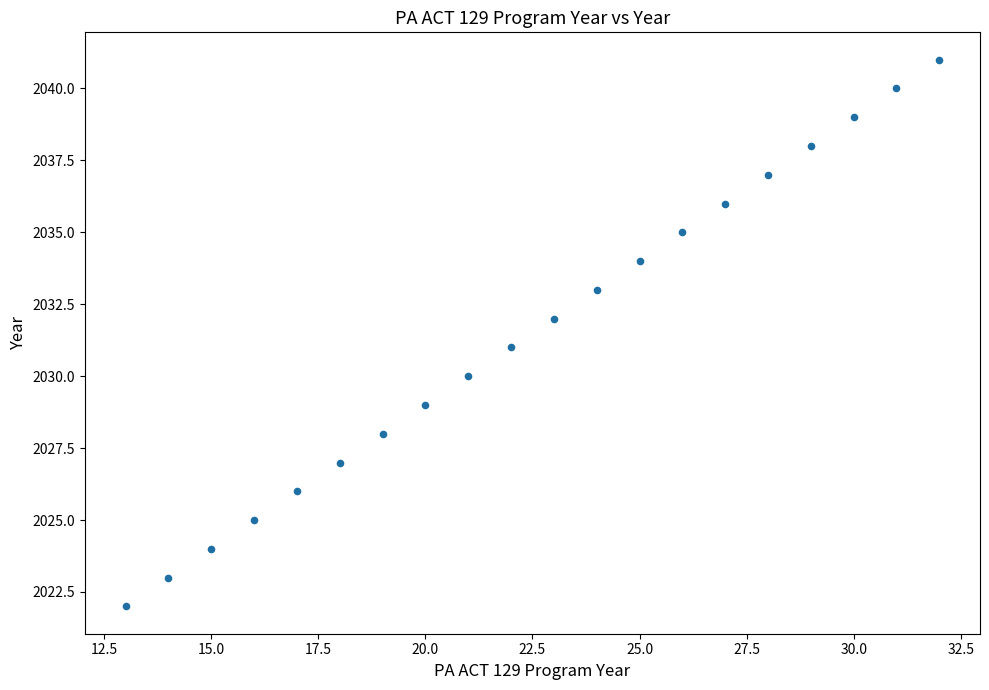

What is the range of X values (max minus min)?

19